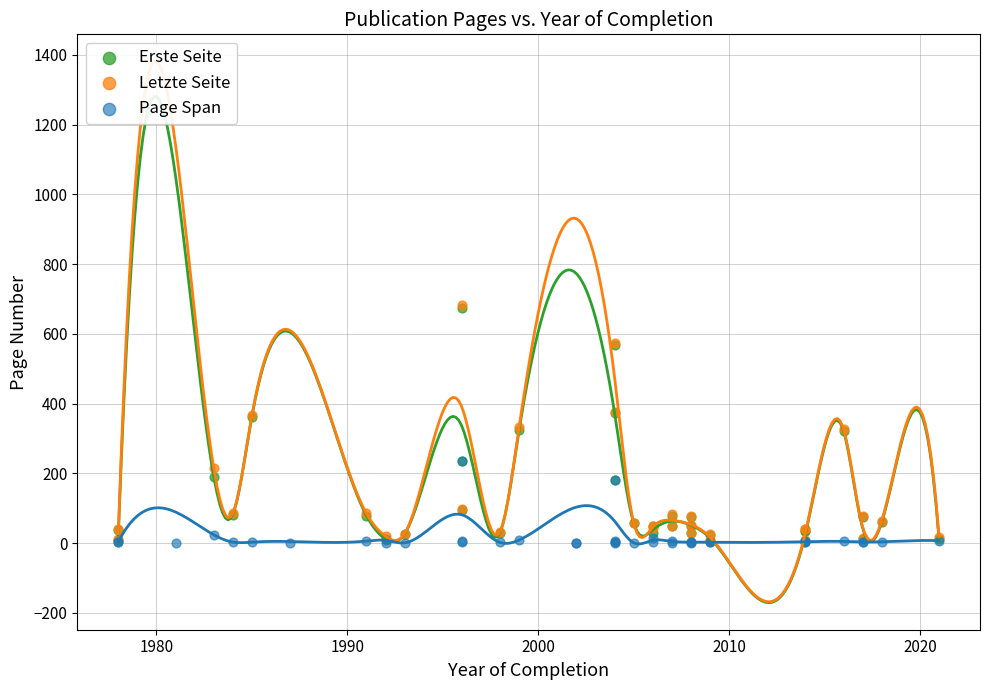

What are all the series names shown in the legend?

Erste Seite, Letzte Seite, Page Span